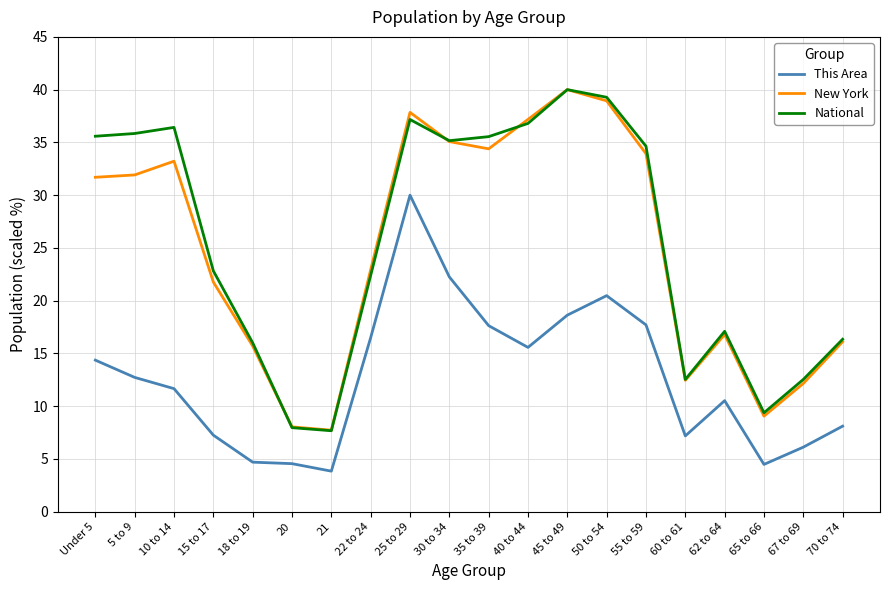

At 5 to 9, list the series in order from smallest to largest.

This Area, New York, National